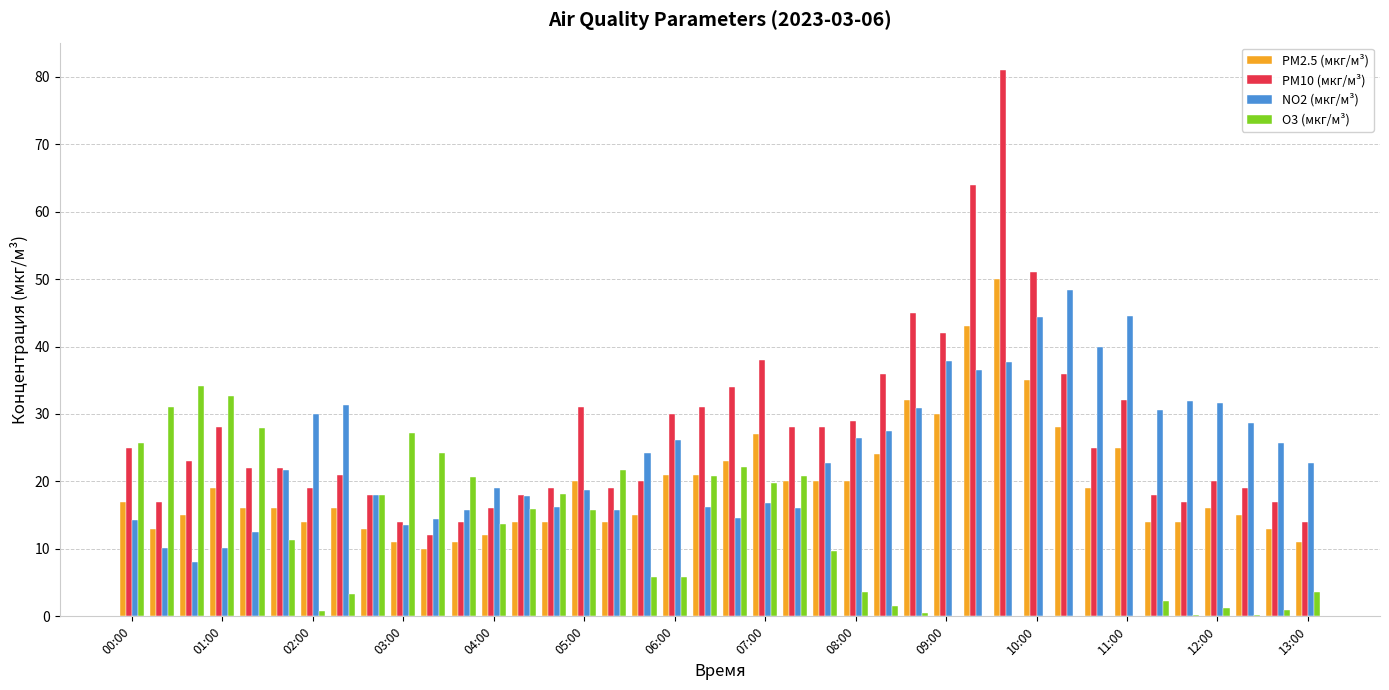

What is the highest value of the PM10 (мкг/м³) series?

81.0